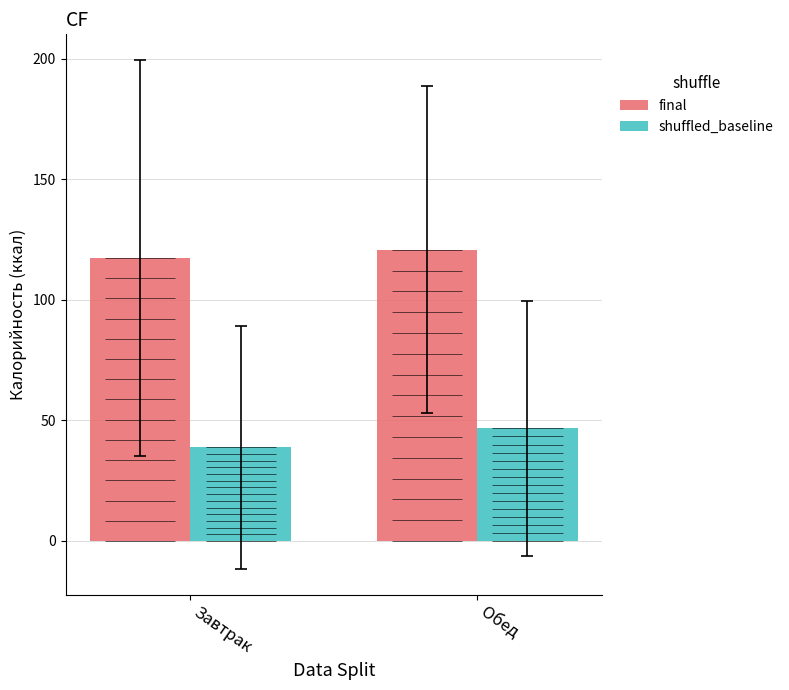

What is the maximum value for final?

120.8